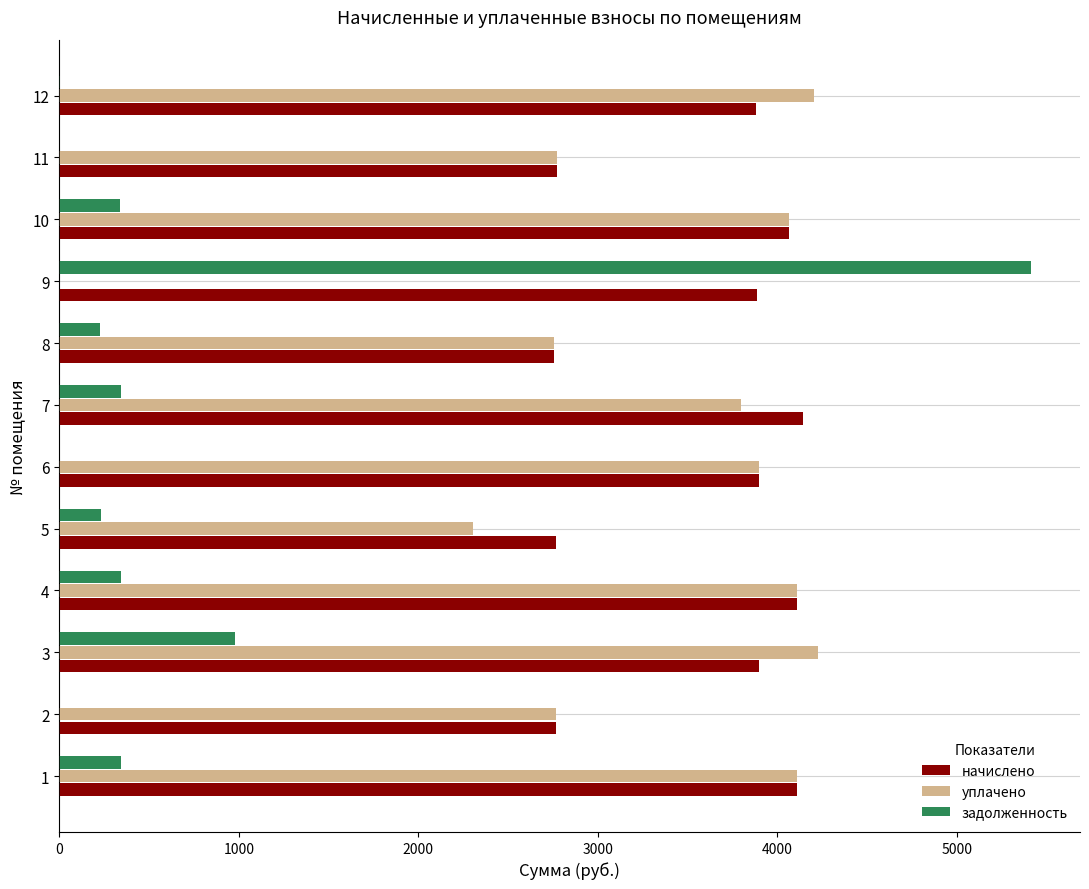

What is the total value across all series at 3?

9099.0